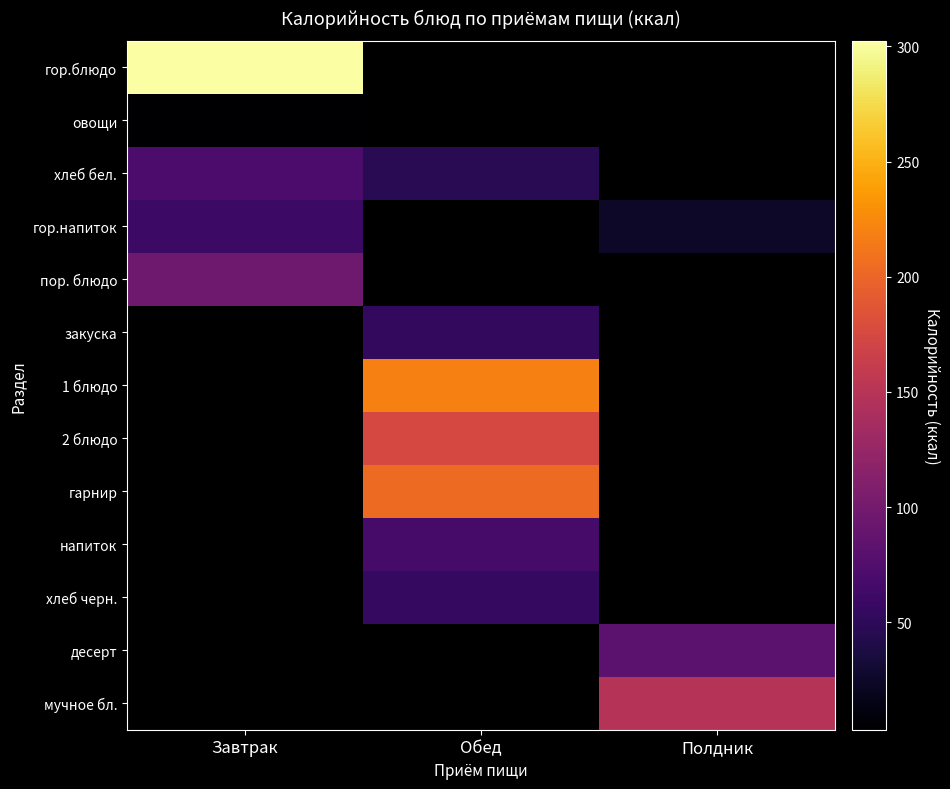

How many values in гор.напиток are above zero?

2